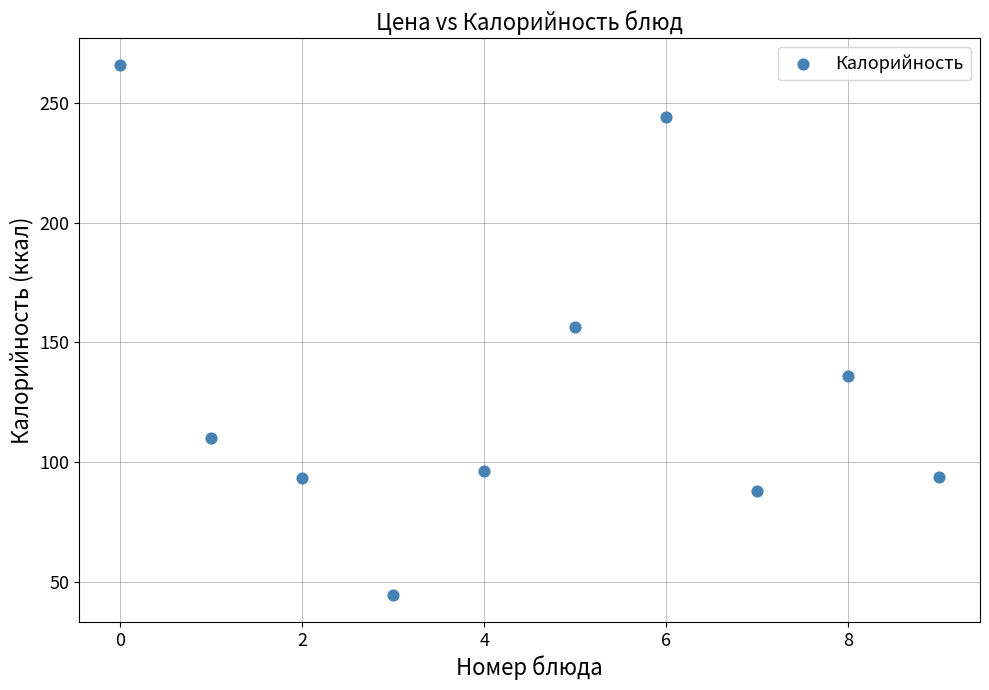

What is the range of Y values (max minus min)?

221.6